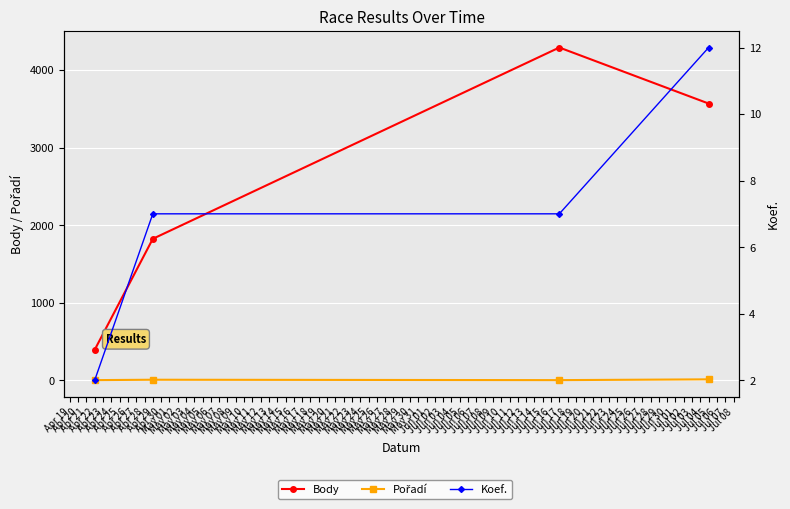

Is the value of Body at Jun 17 greater than the value of Pořadí at Jun 17?

Yes